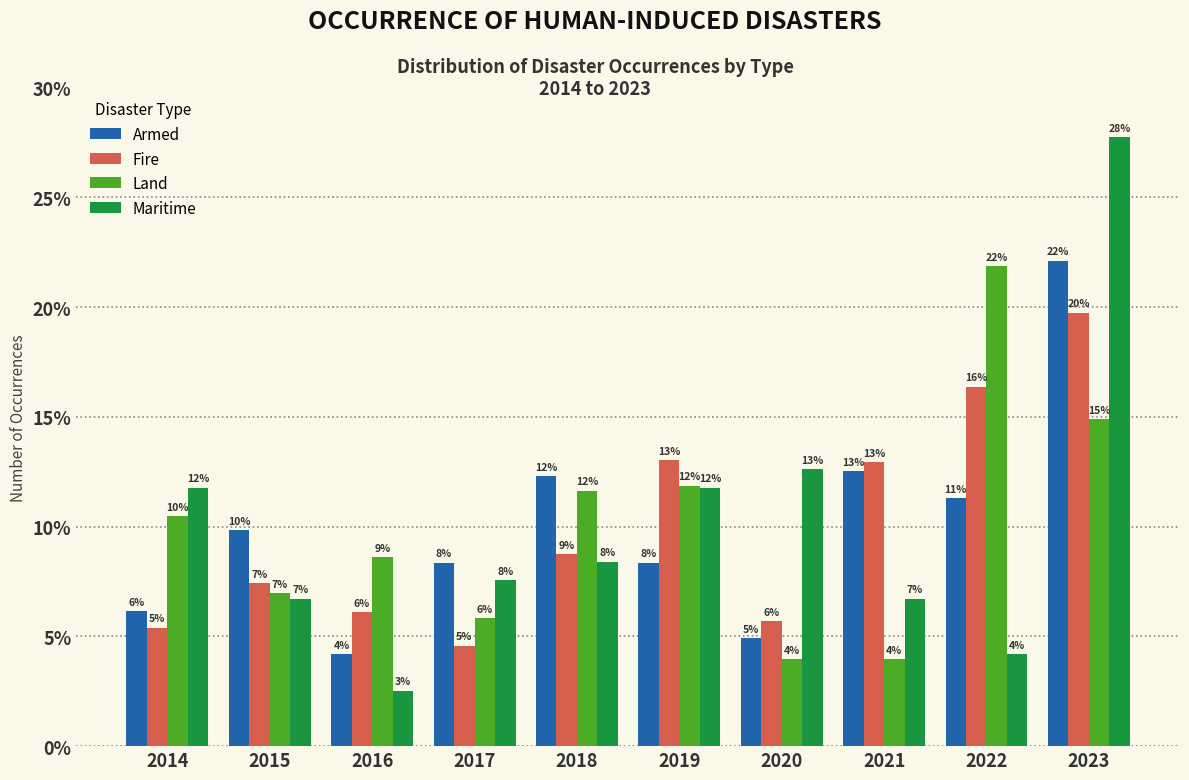

What are all the series names shown in the legend?

Armed, Fire, Land, Maritime